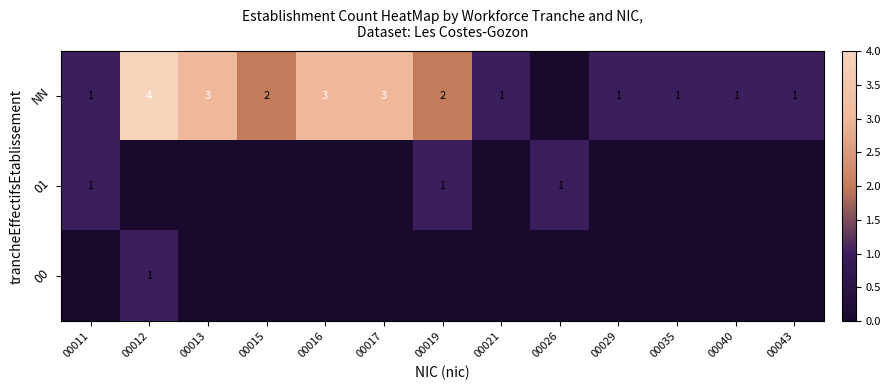

The value of 00 at 00012 is 1. True or false?

True